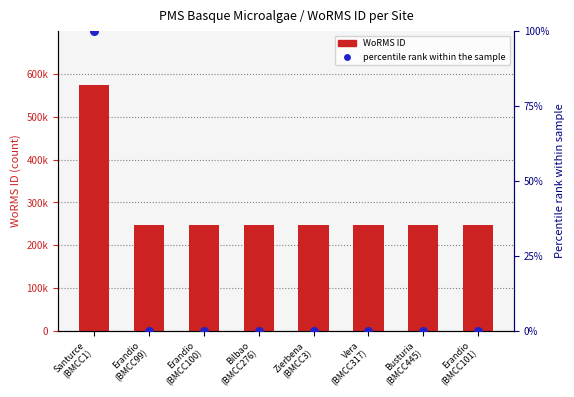

At how many categories does at least one series exceed 545307?

1